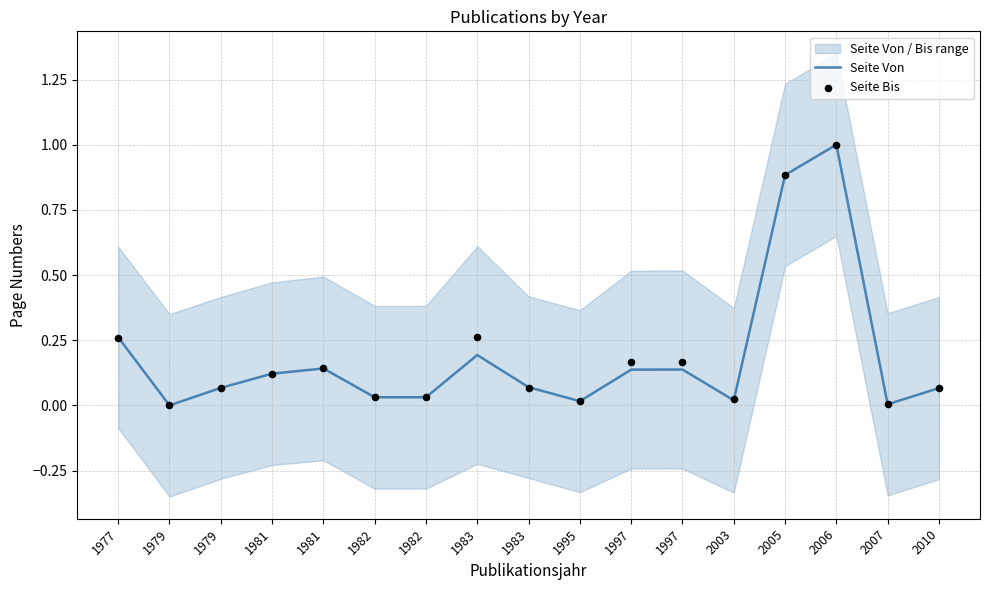

At how many categories does at least one series exceed 0?

16